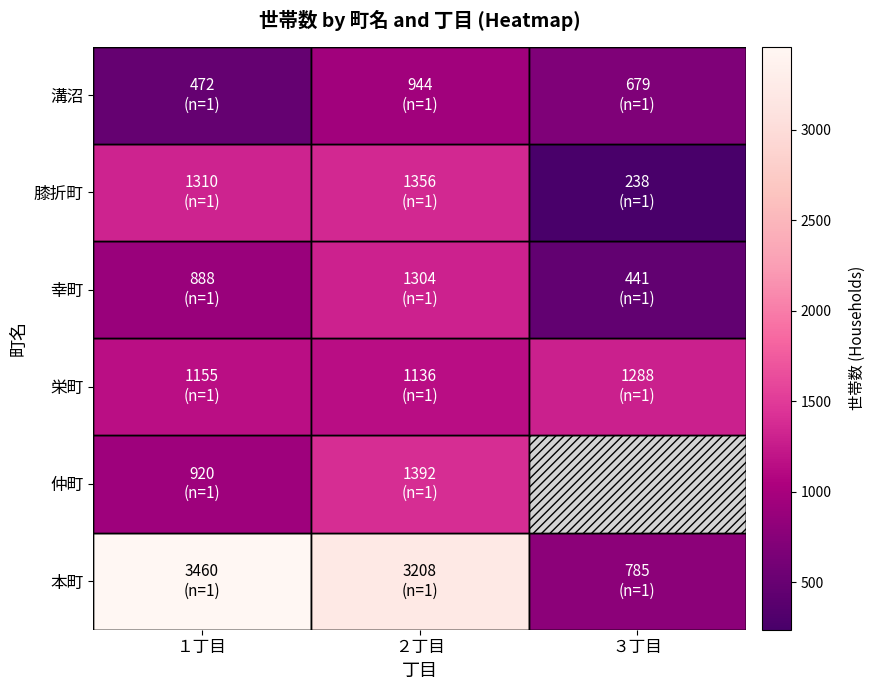

What is the sum of all 膝折町 values?

2904